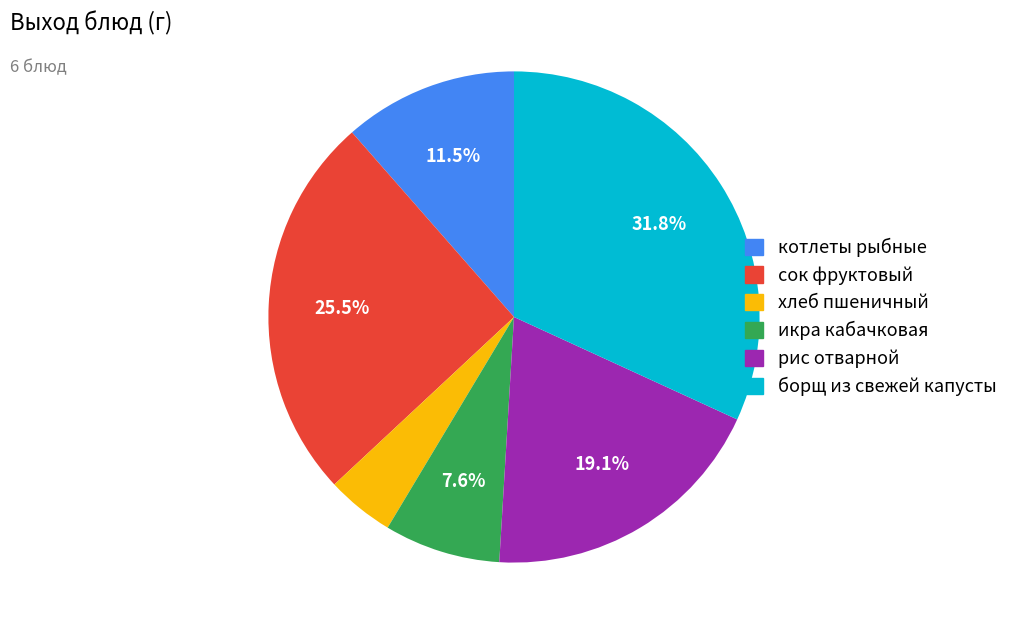

Which has a higher value, икра кабачковая or хлеб пшеничный?

икра кабачковая